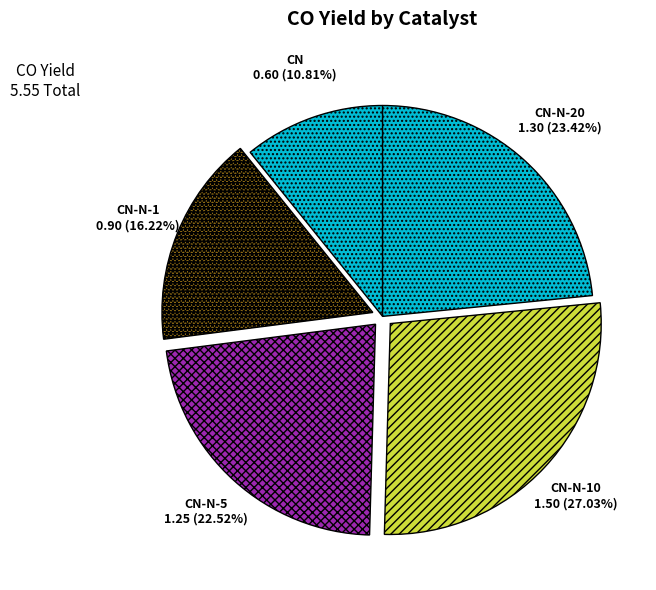

Which category has the smallest portion of the pie?

CN